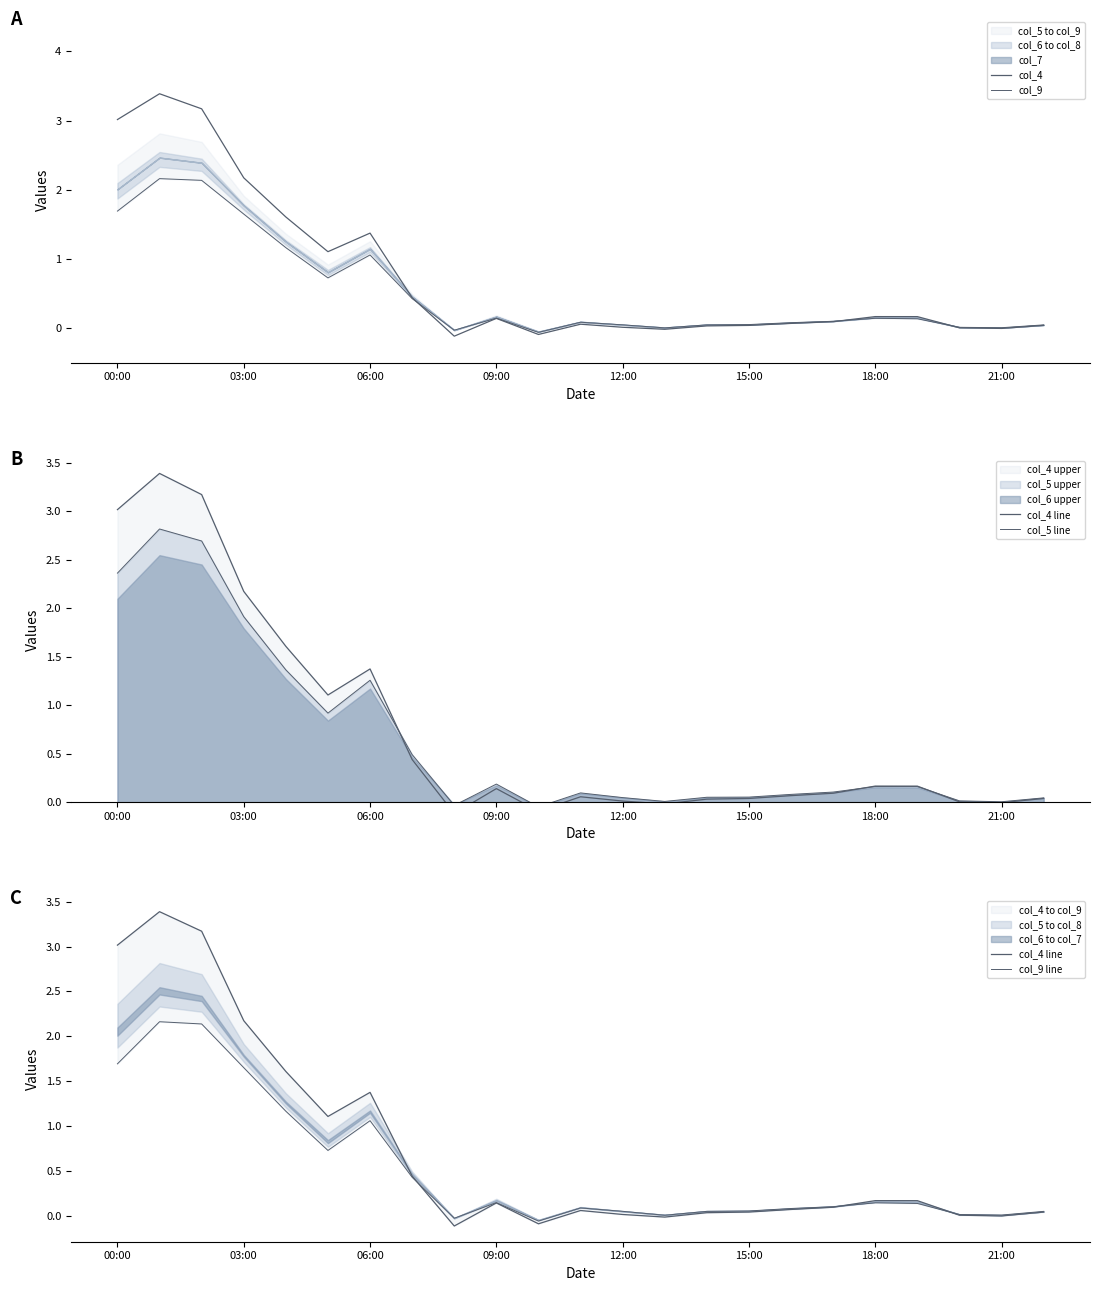

What is the maximum value for col_4 line?

3.4